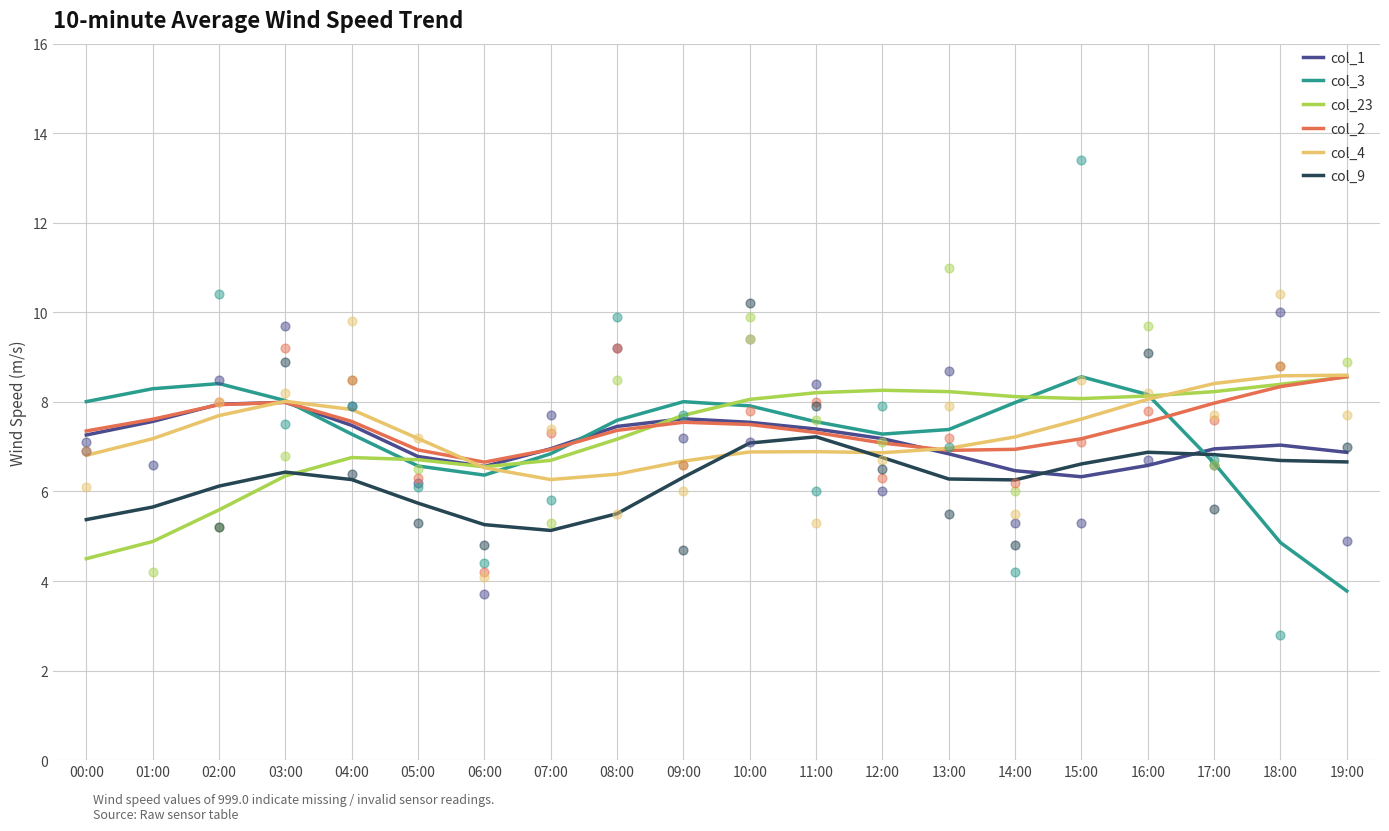

Which series reaches the minimum Y coordinate?

col_3